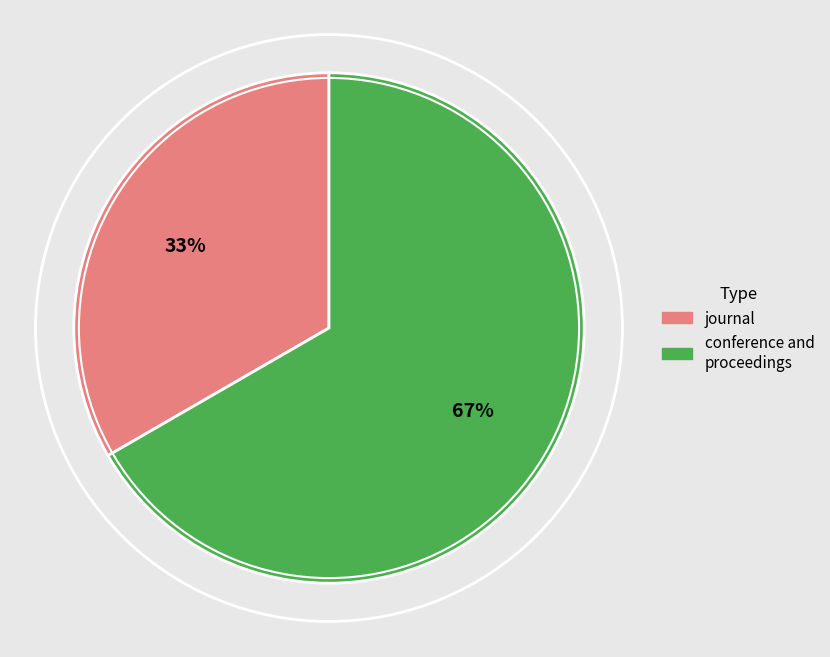

Is the sum of journal and conference and proceedings greater than half?

Yes